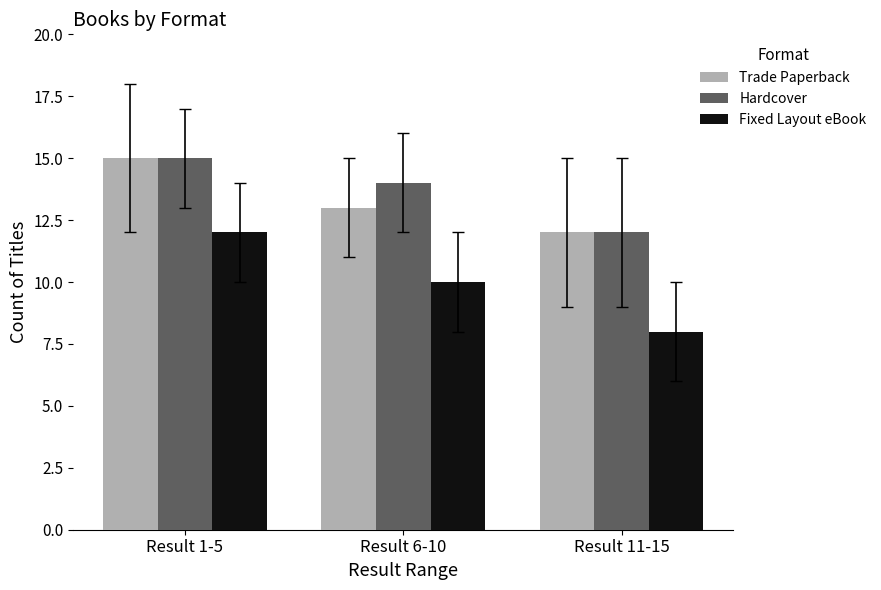

At which label does Trade Paperback reach its peak?

Result 1-5